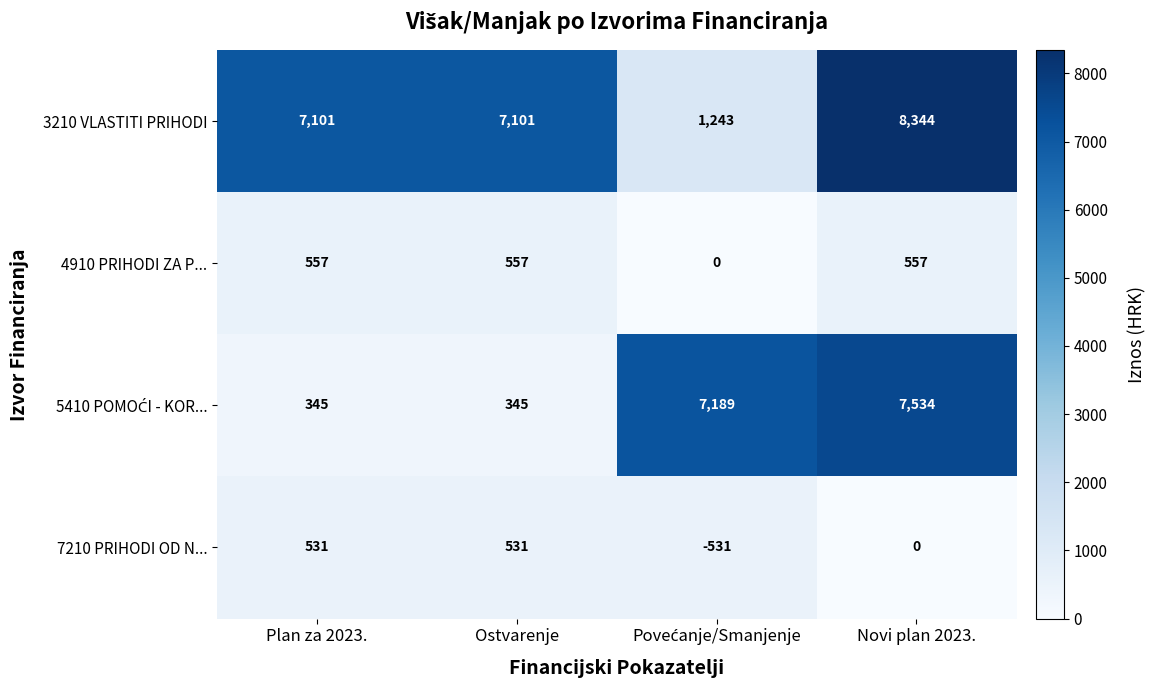

What is the greatest value displayed?

8344